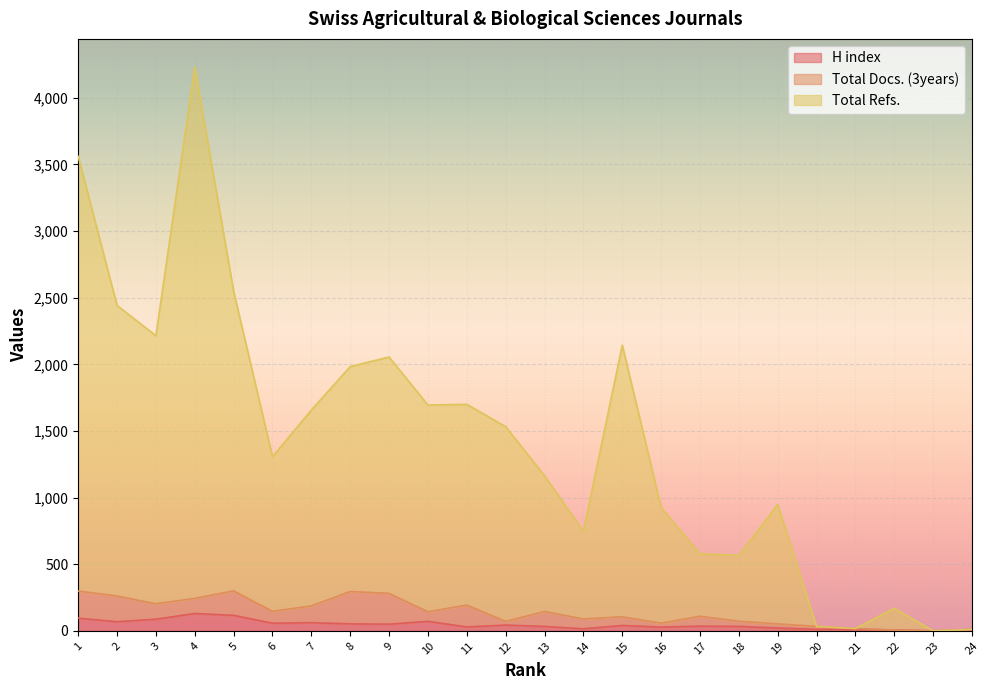

True or false: H index has more than 2 interior local peaks.

True